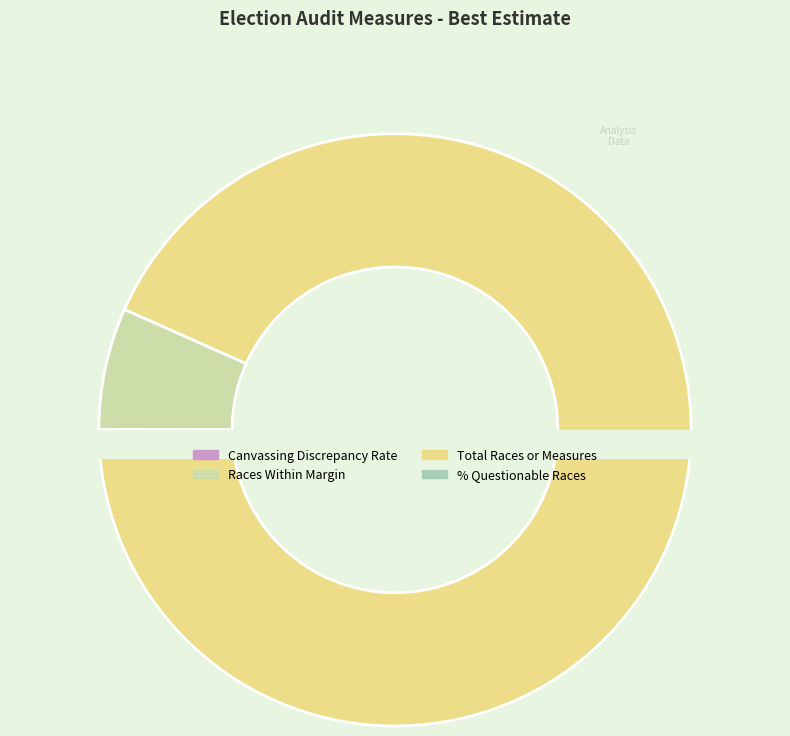

To the nearest percent, what is the difference between the largest and smallest slice percentages?

93%